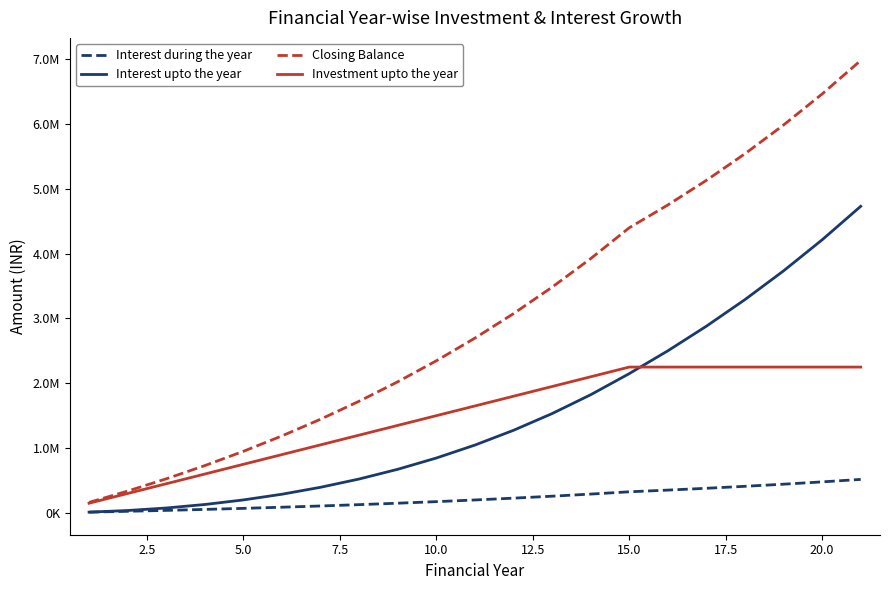

Is this an area chart (filled region under the line)?

No